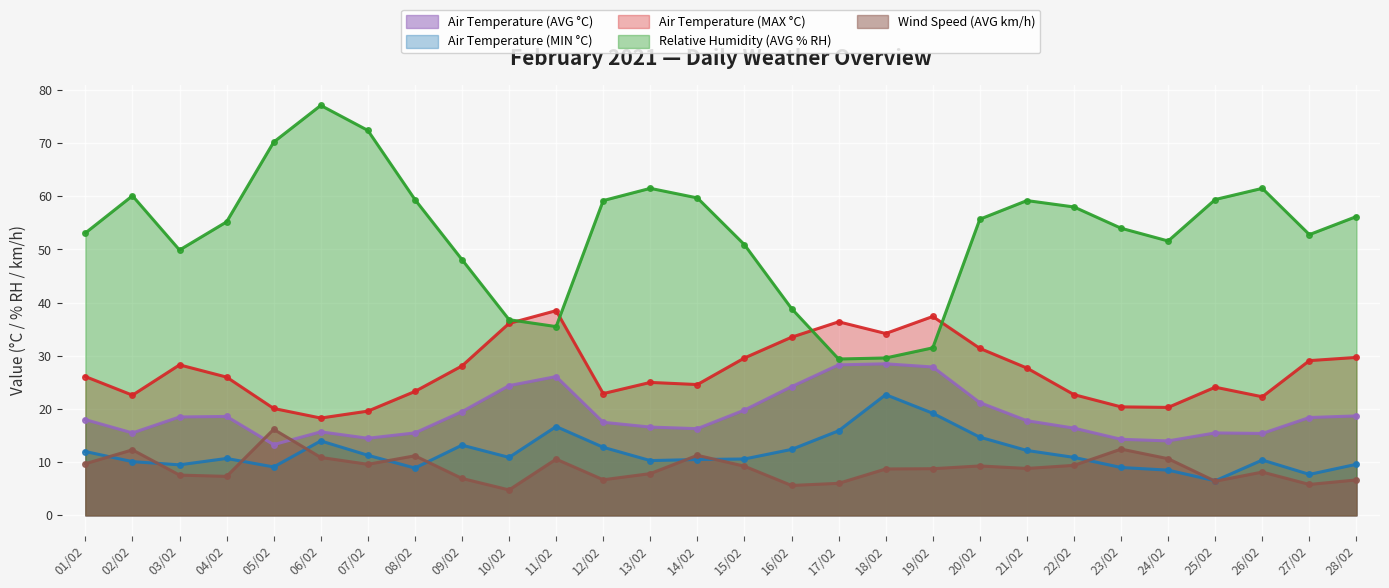

At which category does the chart reach its minimum across all series?

10/02